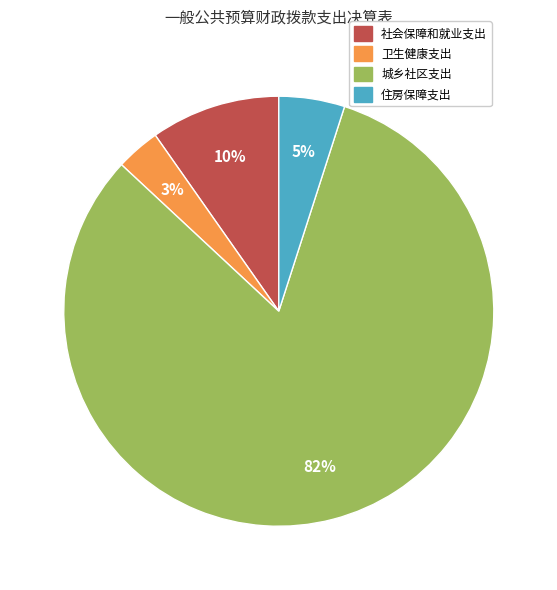

The 城乡社区支出 slice represents 82% of the pie. True or false?

True